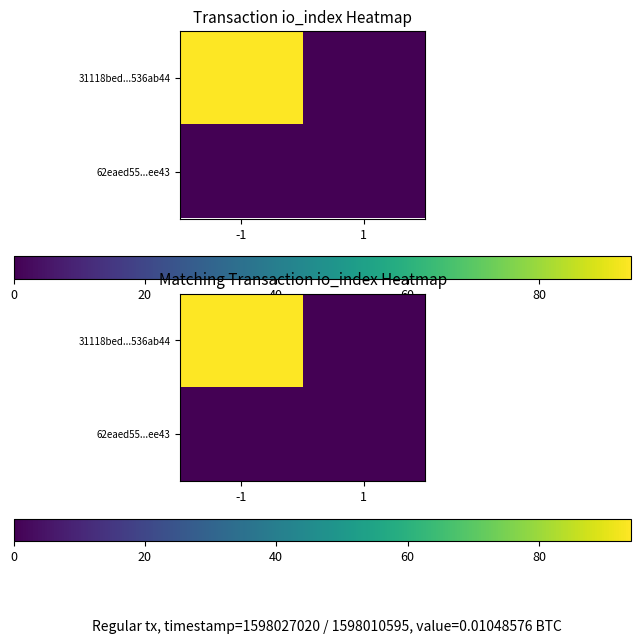

At how many categories does at least one series exceed 9?

1